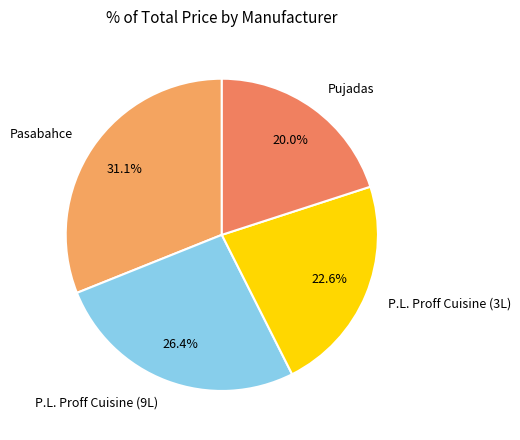

Is there any slice that represents more than half of the pie?

No